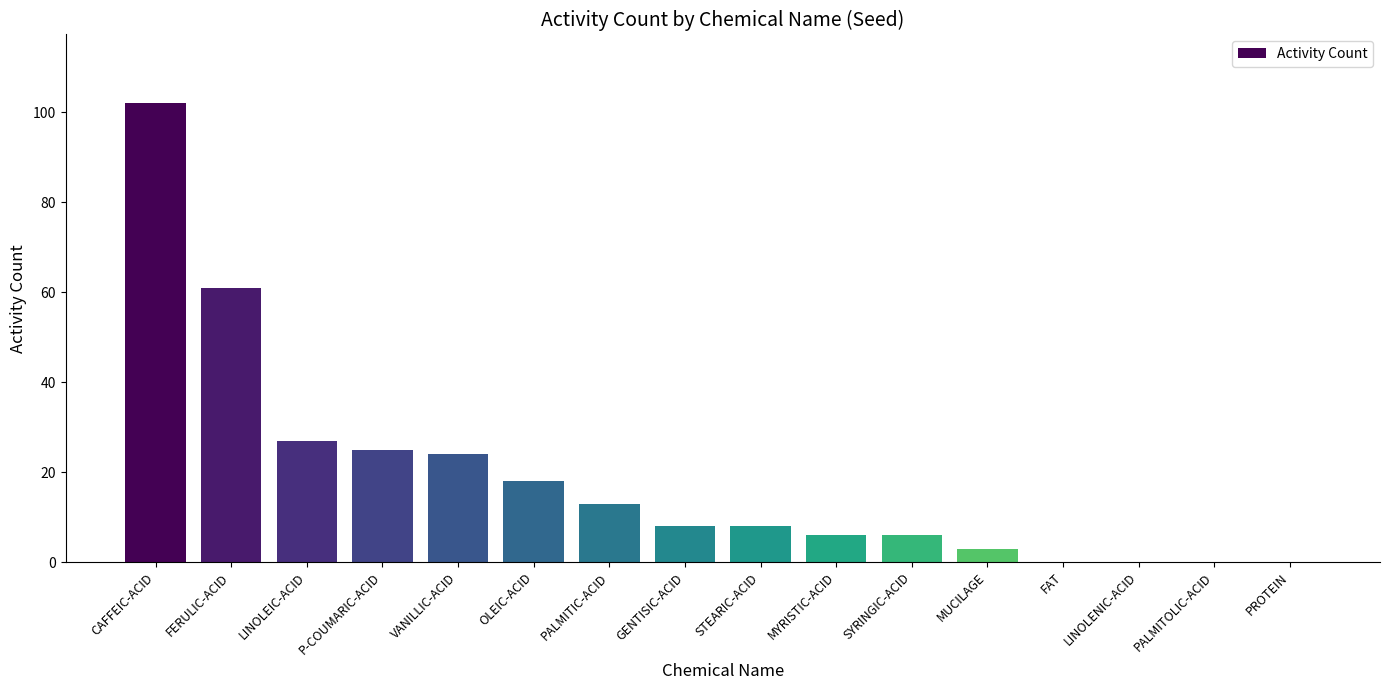

At which label is the value closest to 51?

FERULIC-ACID